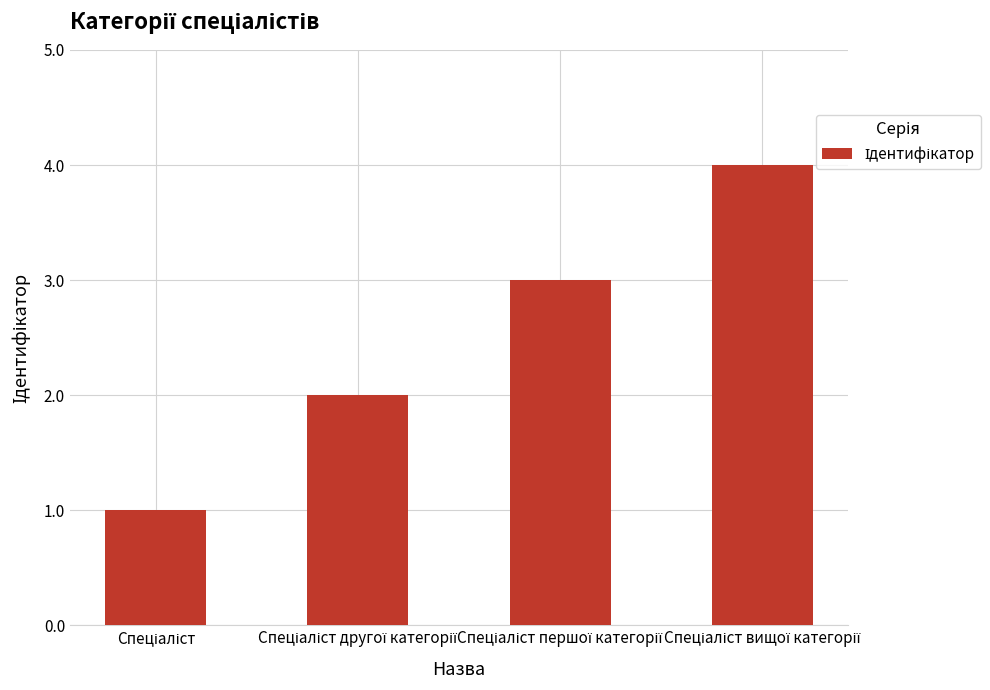

What is the smallest value displayed?

1